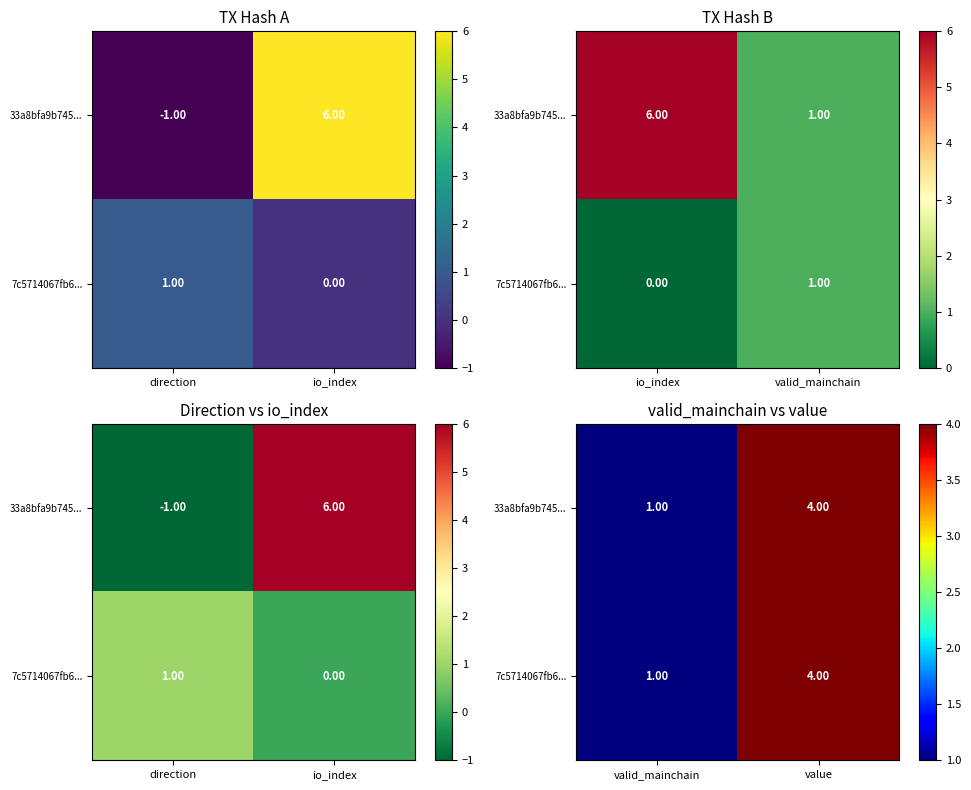

At how many categories does at least one series exceed 3?

1